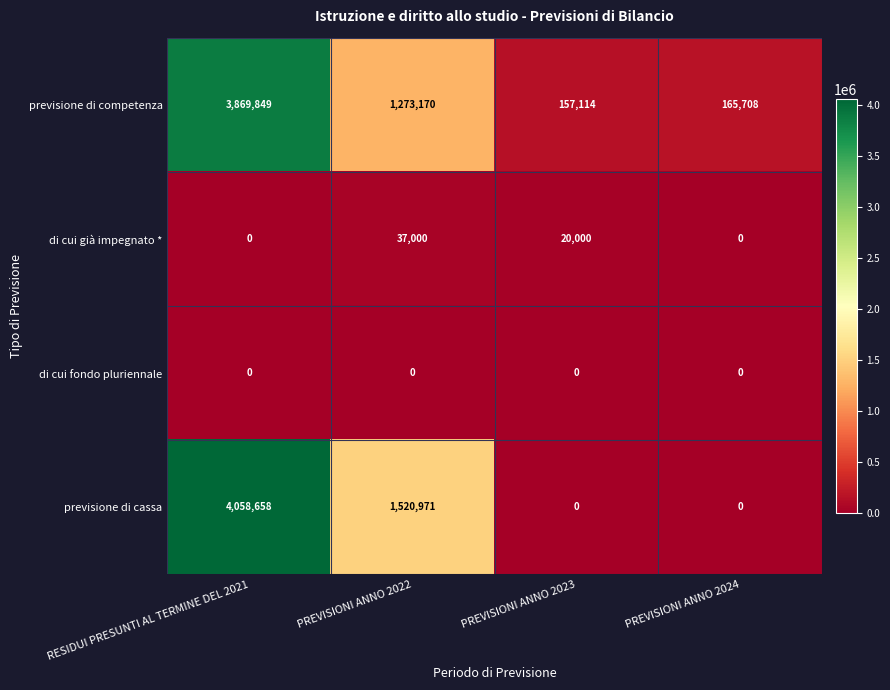

Which series has the largest range (max minus min)?

previsione di cassa